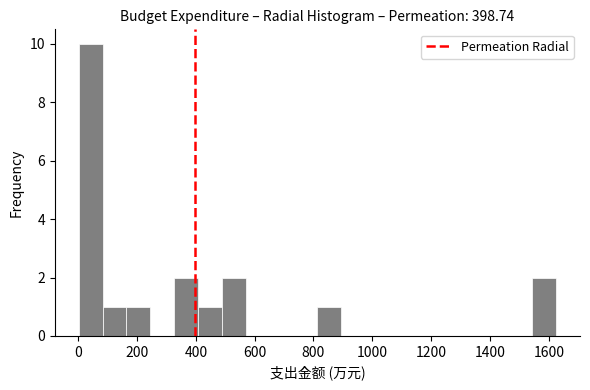

How tall is the bar that spans 0 to 80 on the x-axis? Neither the bar edges nor the heights are printed on the chart, so give them approximately, as read against the axes.

10